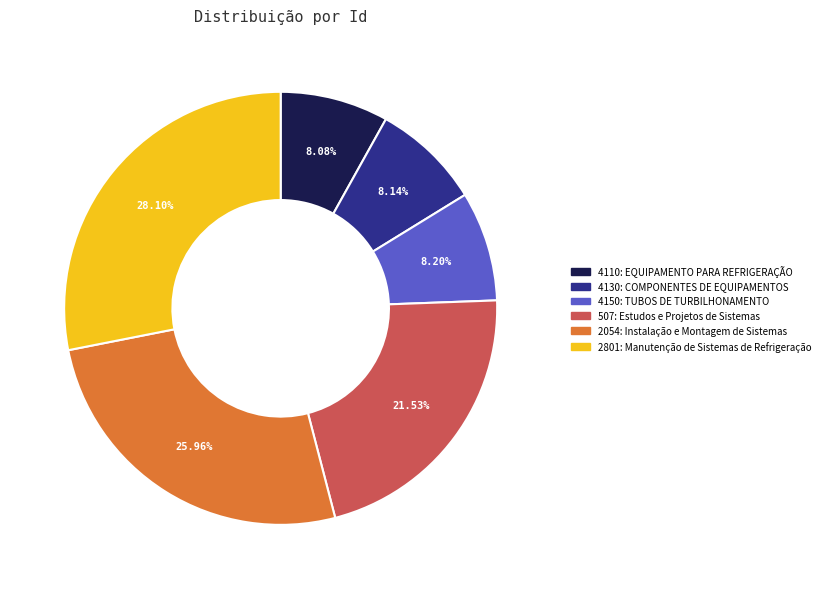

Does any single category account for the majority?

No